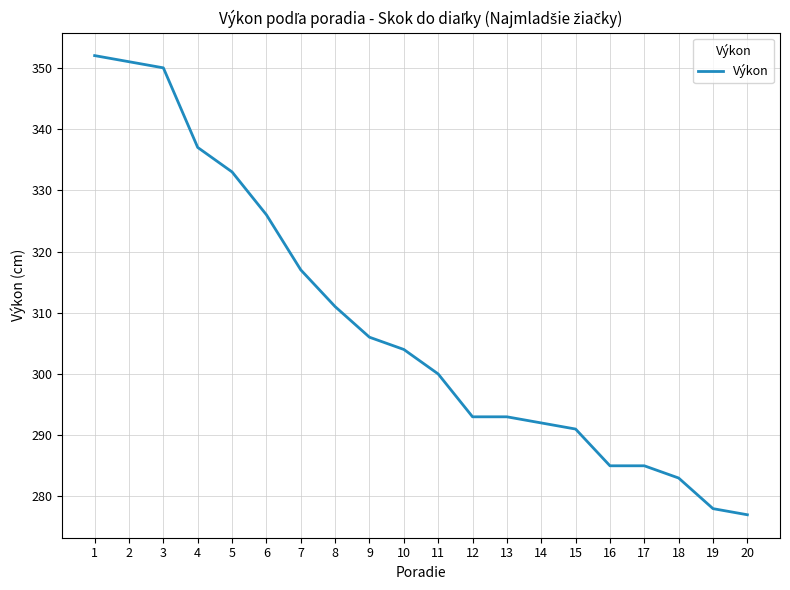

How many lines are shown in the chart?

1